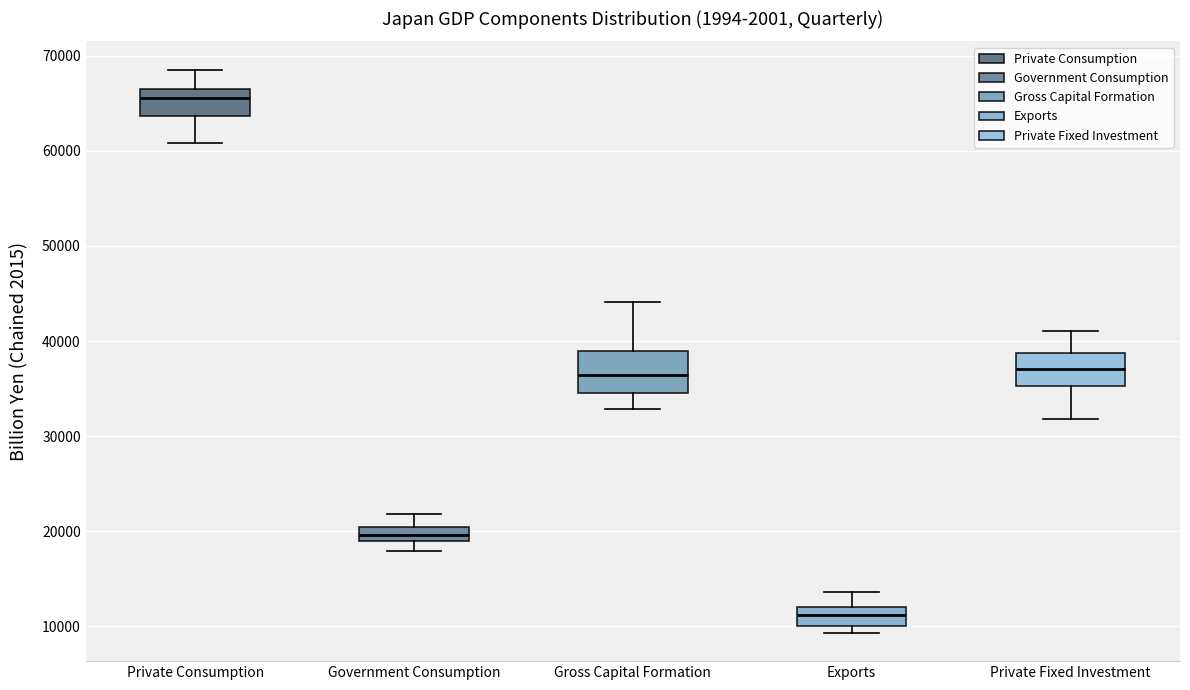

Reading left to right, transcribe this box plot: for each box, give where its median line is, the range the box spans, and where its two whiskers end, as read against the y-axis. The values are not printed on the chart, so give them approximately, as read against the axis.

Private Consumption: median 66000 (just below the box's upper edge), box 64000 to 66000, whiskers 61000 to 69000
Government Consumption: median 20000 (inside the box), box 19000 to 20000, whiskers 18000 to 22000
Gross Capital Formation: median 36000, box 35000 to 39000, whiskers 33000 to 44000
Exports: median 11000, box 10000 to 12000, whiskers 9000 to 14000
Private Fixed Investment: median 37000, box 35000 to 39000, whiskers 32000 to 41000